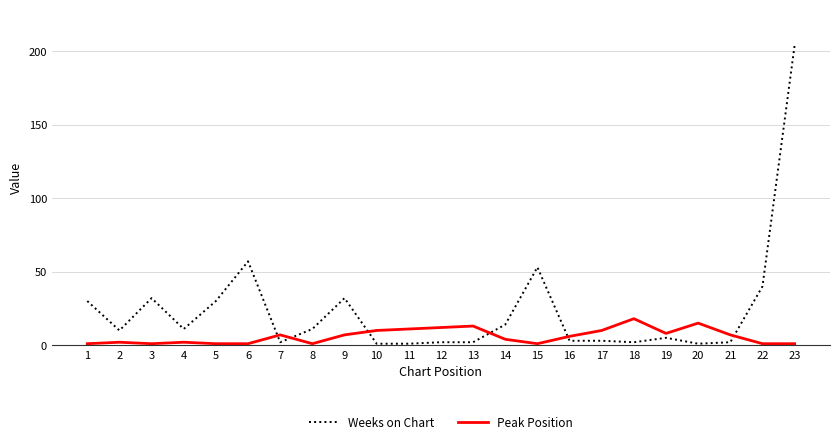

What is the greatest value displayed?

204